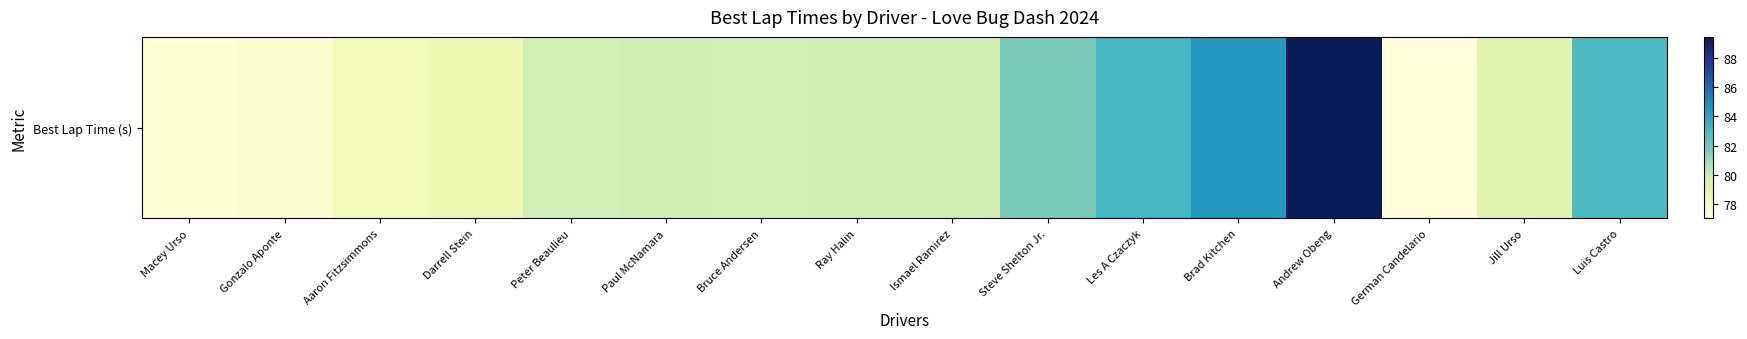

List the labels in order of value, smallest first.

German Candelario, Macey Urso, Gonzalo Aponte, Aaron Fitzsimmons, Darrell Stein, Jill Urso, Peter Beaulieu, Bruce Andersen, Paul McNamara, Ray Halin, Ismael Ramirez, Steve Shelton Jr., Luis Castro, Les A Czaczyk, Brad Kitchen, Andrew Obeng